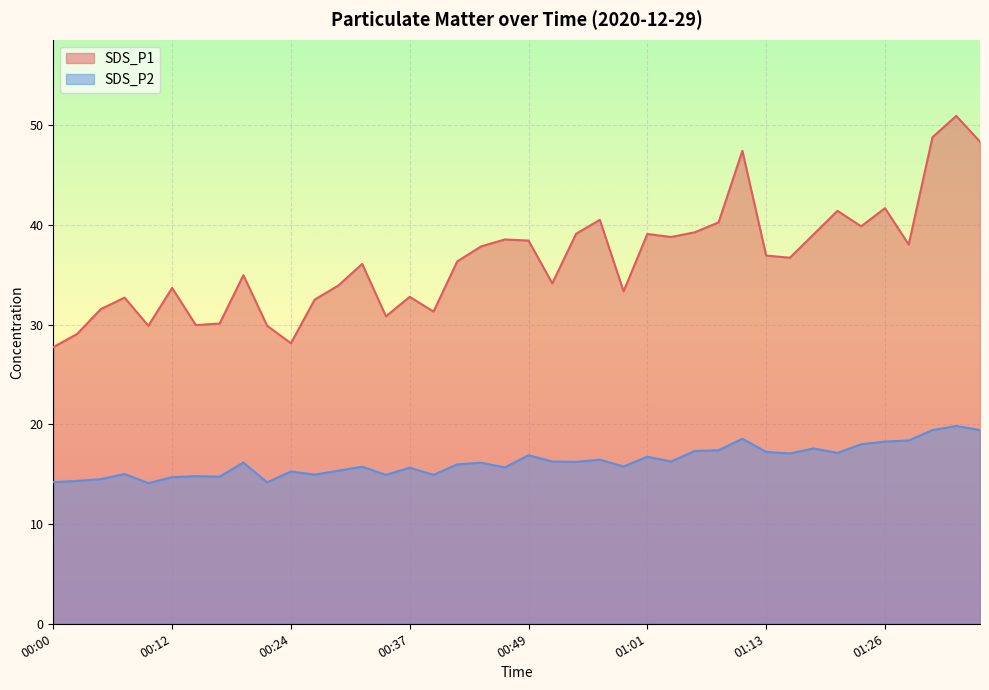

Reading left to right, transcribe all the data shown in this chart.

SDS_P1: 00:00=27.7	00:02=29.1	00:05=31.6	00:07=32.7	00:10=29.9	00:12=33.7	00:15=29.9	00:17=30.1	00:20=35.0	00:22=29.9	00:24=28.1	00:27=32.5	00:29=33.9	00:32=36.1	00:34=30.8	00:37=32.8	00:39=31.3	00:42=36.3	00:44=37.8	00:46=38.5	00:49=38.4	00:51=34.1	00:54=39.1	00:56=40.5	00:59=33.3	01:01=39.1	01:03=38.8	01:06=39.2	01:08=40.2	01:11=47.4	01:13=36.9	01:16=36.7	01:18=39.0	01:21=41.4	01:23=39.9	01:26=41.7	01:28=38.0	01:30=48.8	01:33=50.9	01:35=48.3
SDS_P2: 00:00=14.2	00:02=14.3	00:05=14.5	00:07=15.0	00:10=14.1	00:12=14.7	00:15=14.8	00:17=14.8	00:20=16.2	00:22=14.2	00:24=15.3	00:27=14.9	00:29=15.3	00:32=15.8	00:34=14.9	00:37=15.7	00:39=14.9	00:42=16.0	00:44=16.1	00:46=15.7	00:49=16.9	00:51=16.3	00:54=16.2	00:56=16.4	00:59=15.8	01:01=16.8	01:03=16.3	01:06=17.3	01:08=17.4	01:11=18.6	01:13=17.2	01:16=17.1	01:18=17.6	01:21=17.1	01:23=18.0	01:26=18.3	01:28=18.4	01:30=19.4	01:33=19.8	01:35=19.4